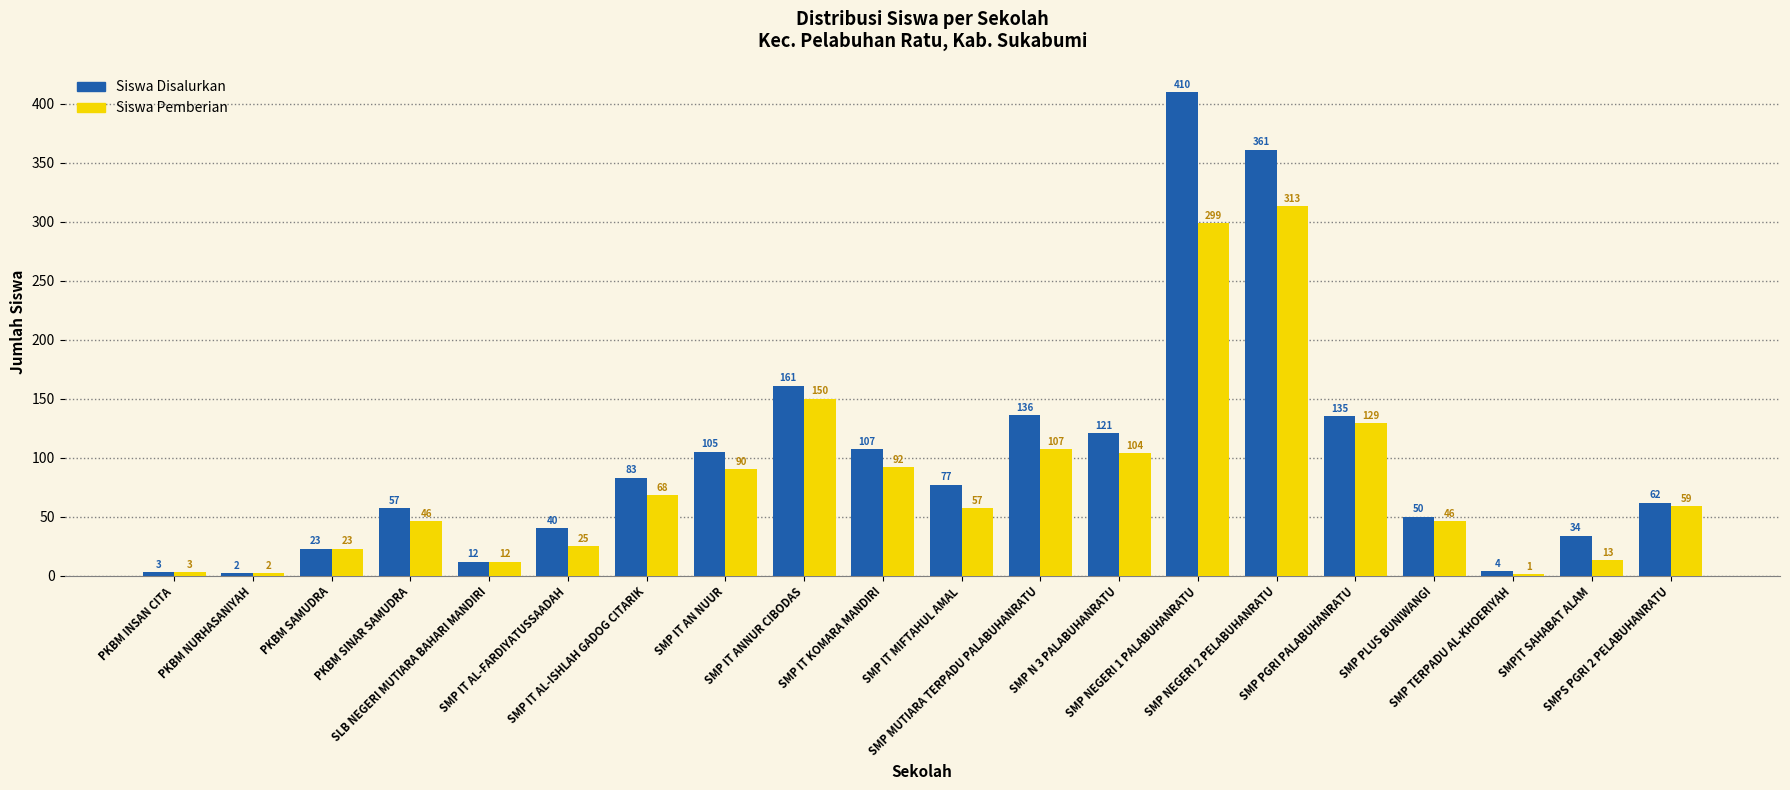

Which series has the widest spread of values?

Siswa Disalurkan